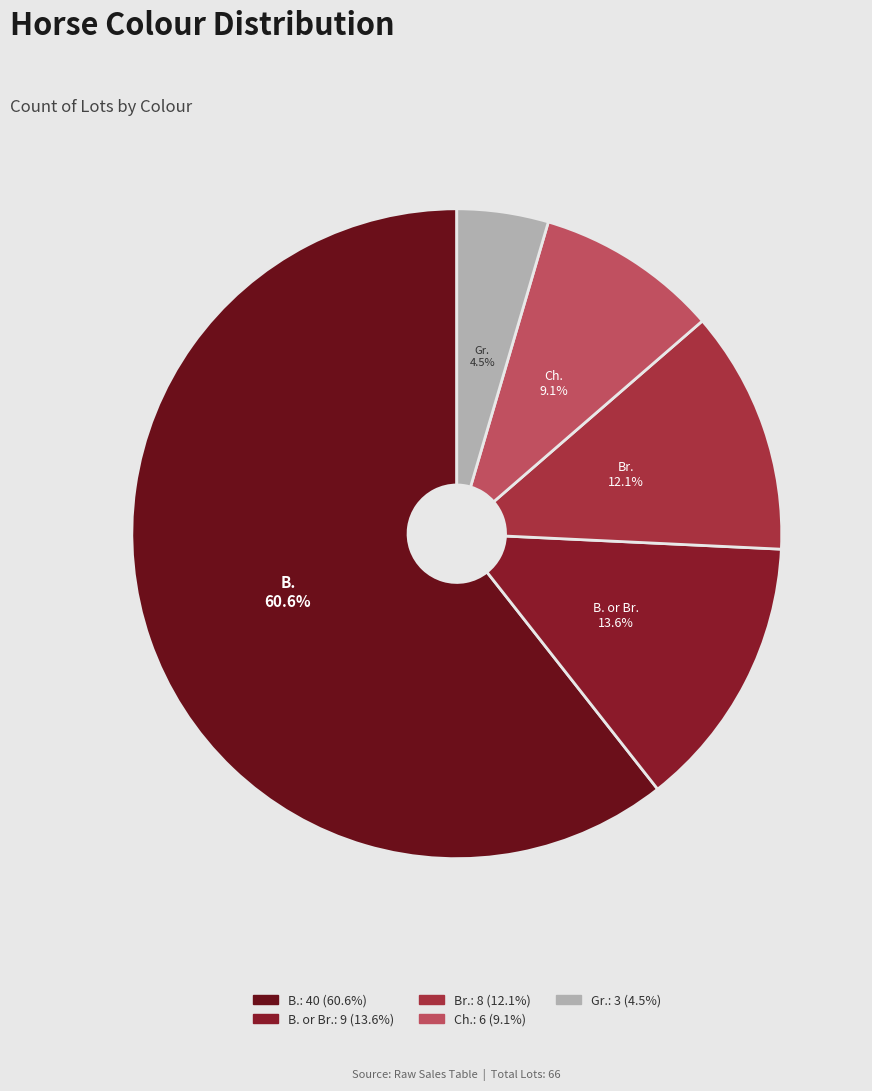

To the nearest percent, what percentage of the pie is B.?

61%